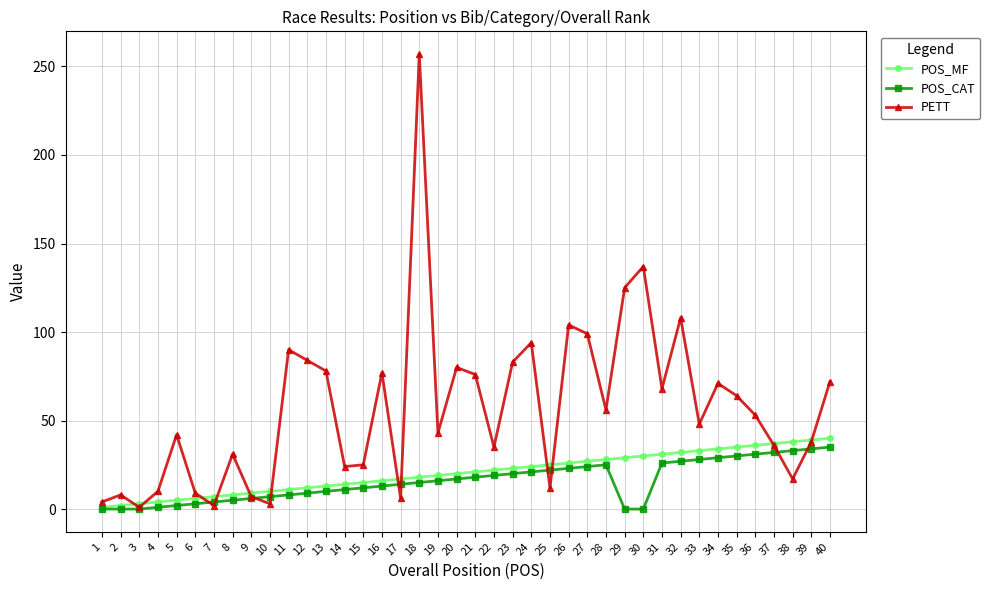

After their last crossing, which series has the higher values: POS_MF or PETT?

PETT